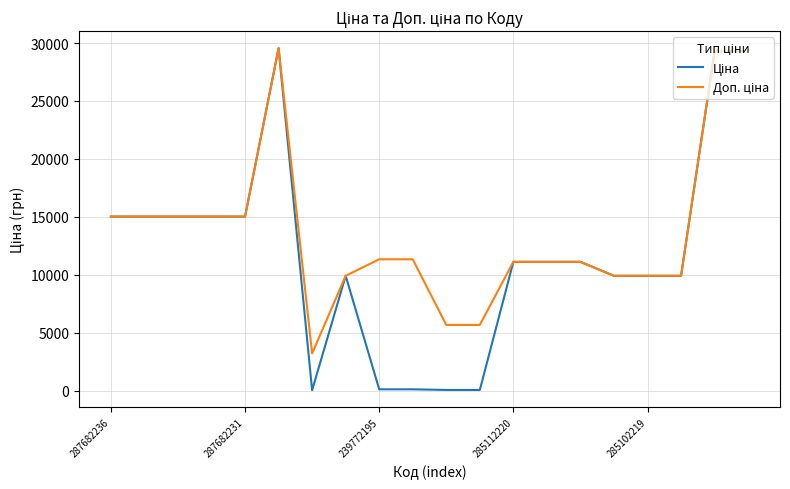

What is the value of the Ціна point at the 12th from the left?

56.7